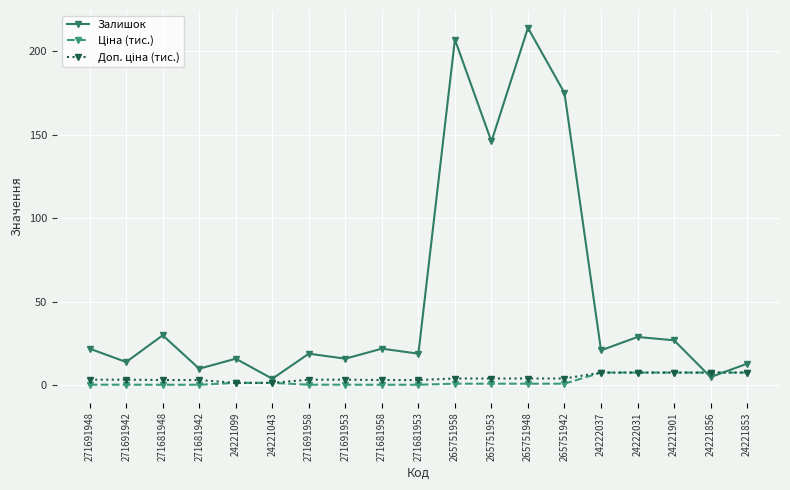

Where is Залишок nearest to the value 109?

265751953